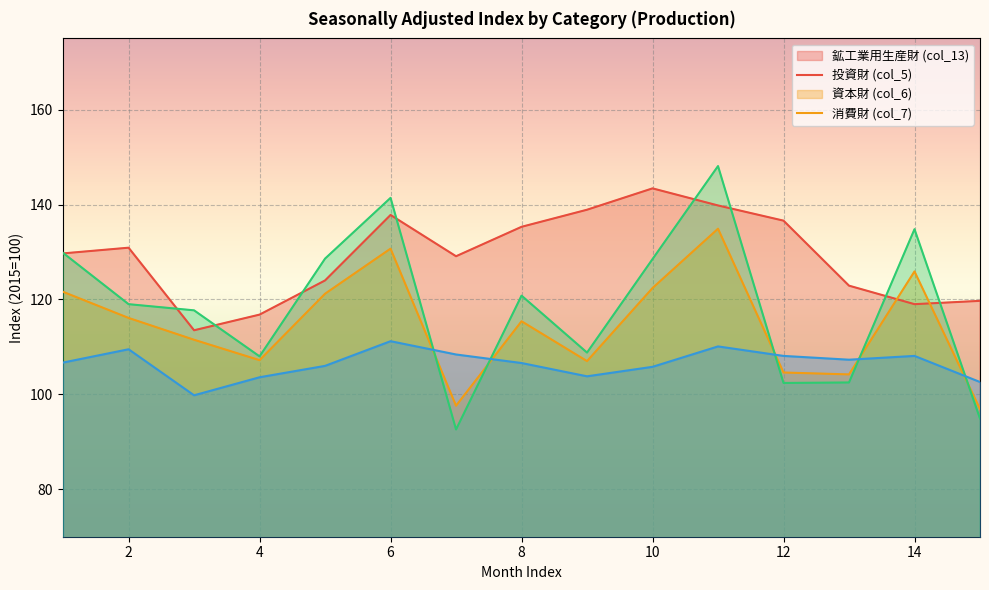

Reading left to right, what are all the values shown in this chart?

col_13: 129.7	130.9	113.5	116.8	124.0	137.8	129.1	135.3	138.9	143.4	139.8	136.6	122.9	119.0	119.7
col_5: 121.6	116.1	111.5	107.2	121.2	130.7	97.6	115.4	107.0	122.4	134.9	104.6	104.2	125.9	96.9
col_6: 129.8	119.0	117.7	108.0	128.6	141.4	92.6	120.8	108.8	128.5	148.1	102.4	102.5	134.8	94.9
col_7: 106.7	109.5	99.8	103.6	106.0	111.2	108.4	106.6	103.8	105.8	110.1	108.1	107.3	108.1	102.6